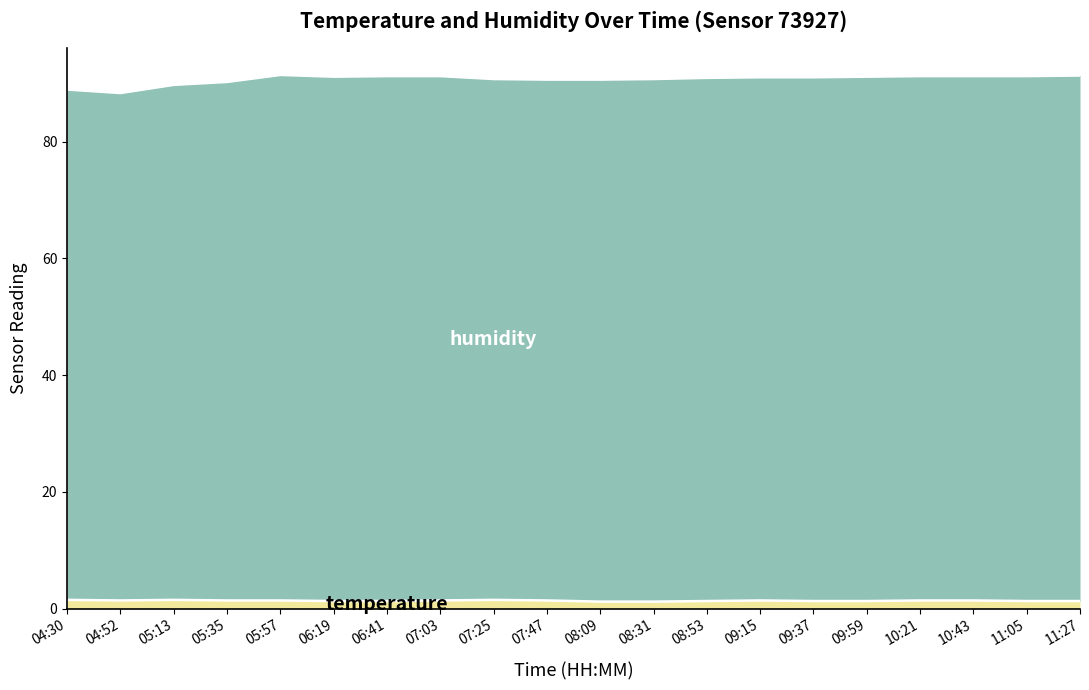

The humidity series shows 91.2 at 10:43. True or false?

True